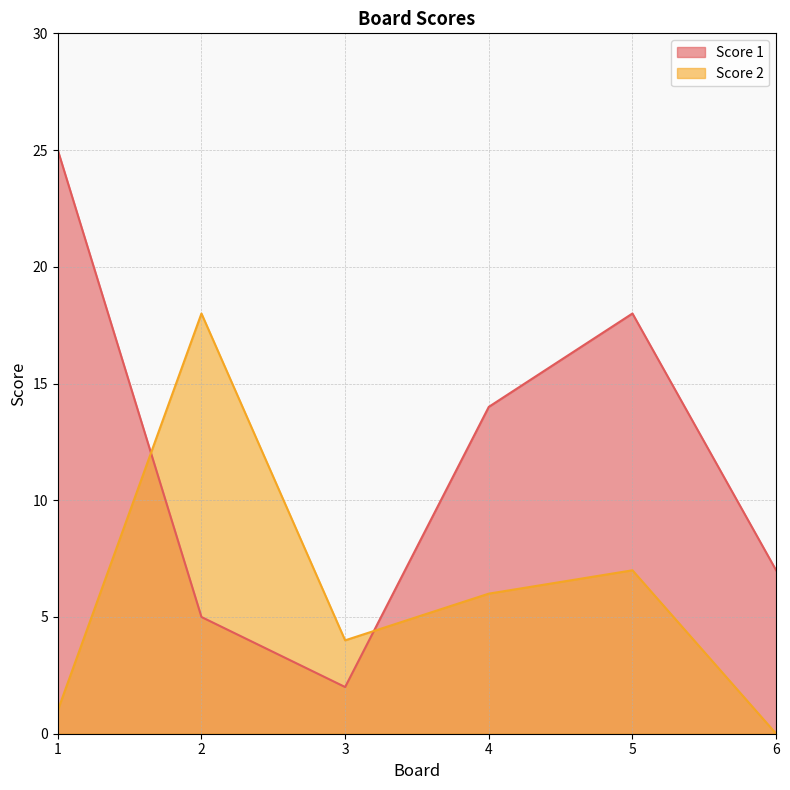

What is the difference between the maximum and minimum values in the Score 2 series?

18